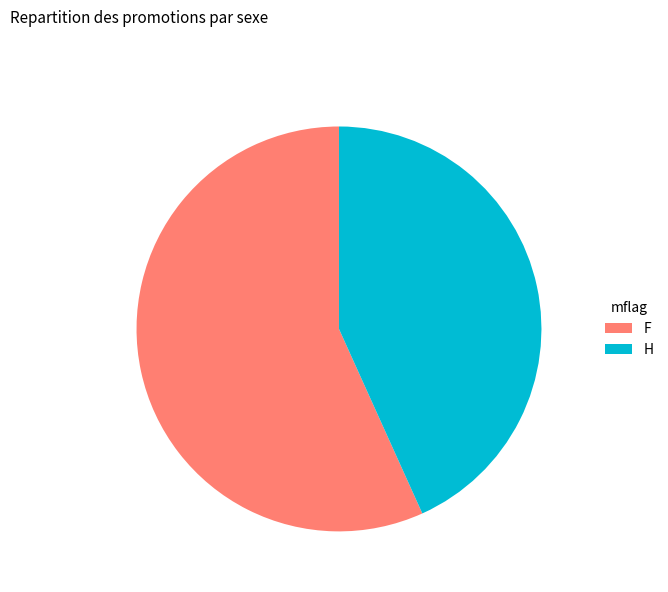

Is the sum of H and F greater than half?

Yes